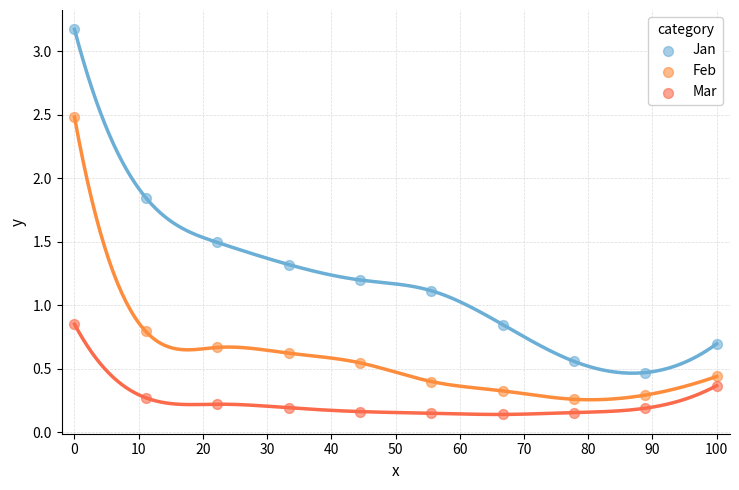

Which series has the largest Y range (max minus min)?

Jan